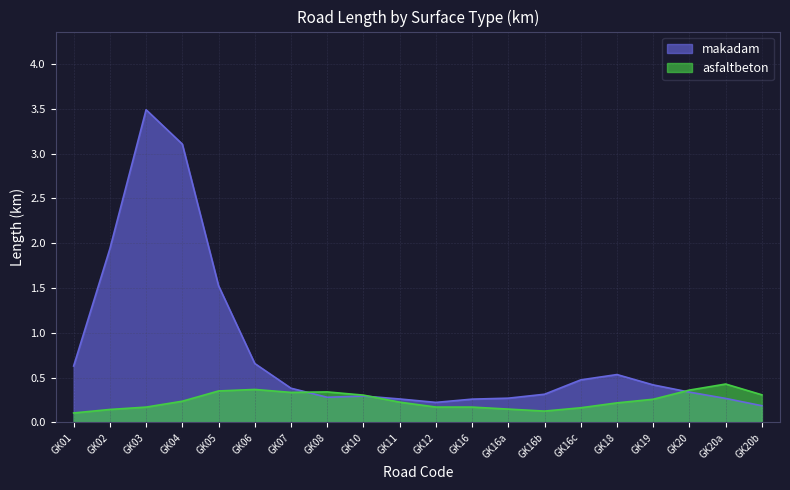

Which series has the largest range (max minus min)?

makadam